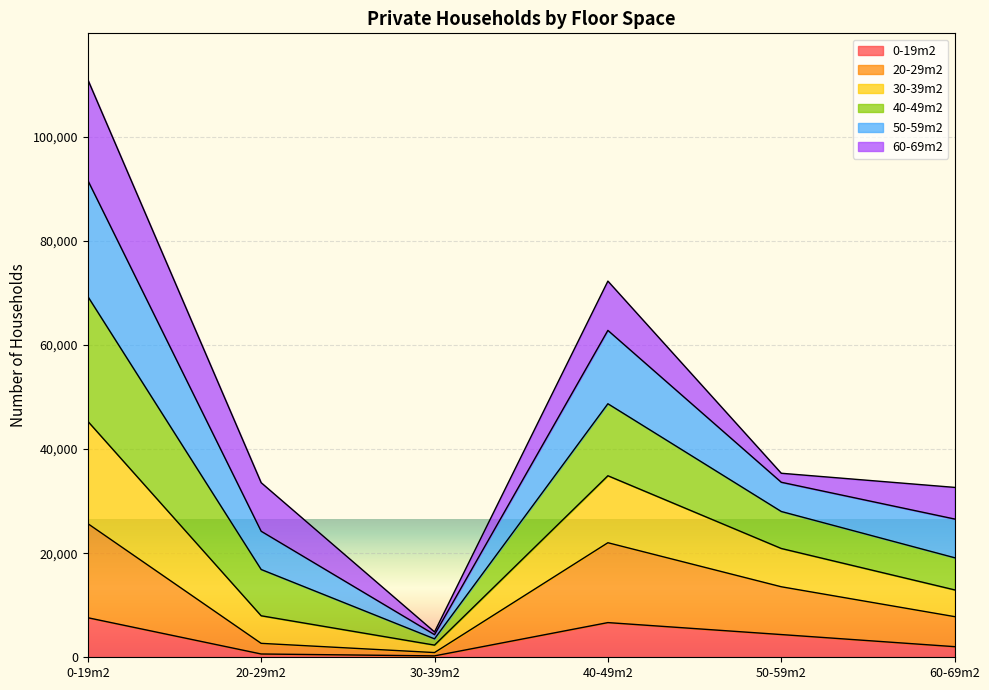

Is the value of 20-29m2 at 40-49m2 greater than the value of 0-19m2 at 40-49m2?

Yes